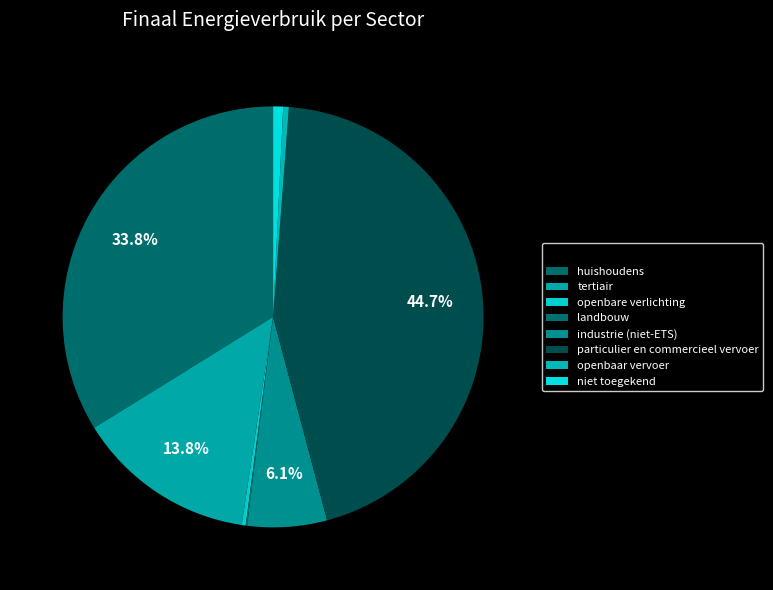

To the nearest percent, what percentage of the pie is tertiair?

14%